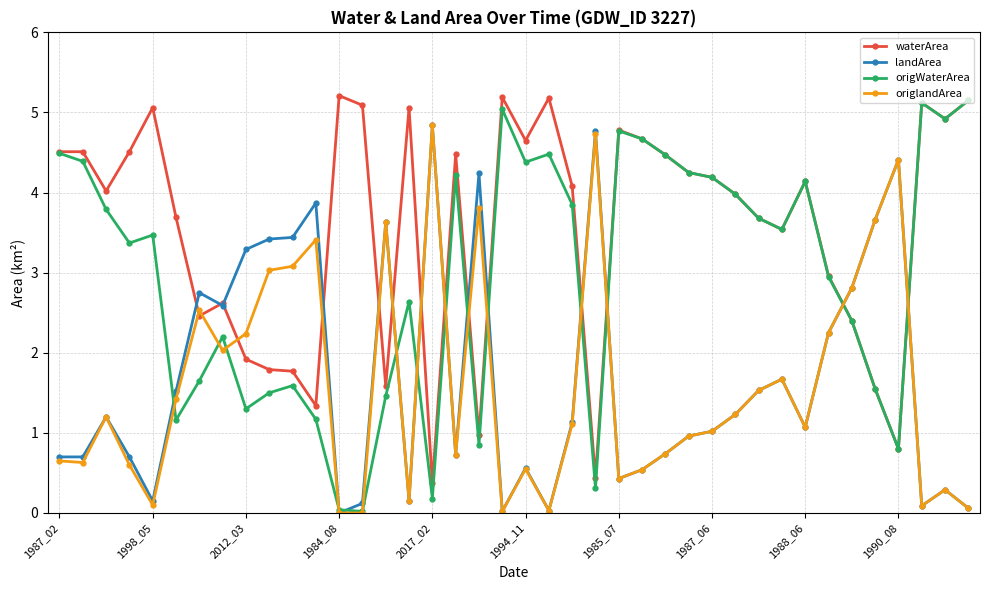

What is the highest value of the origWaterArea series?

5.2